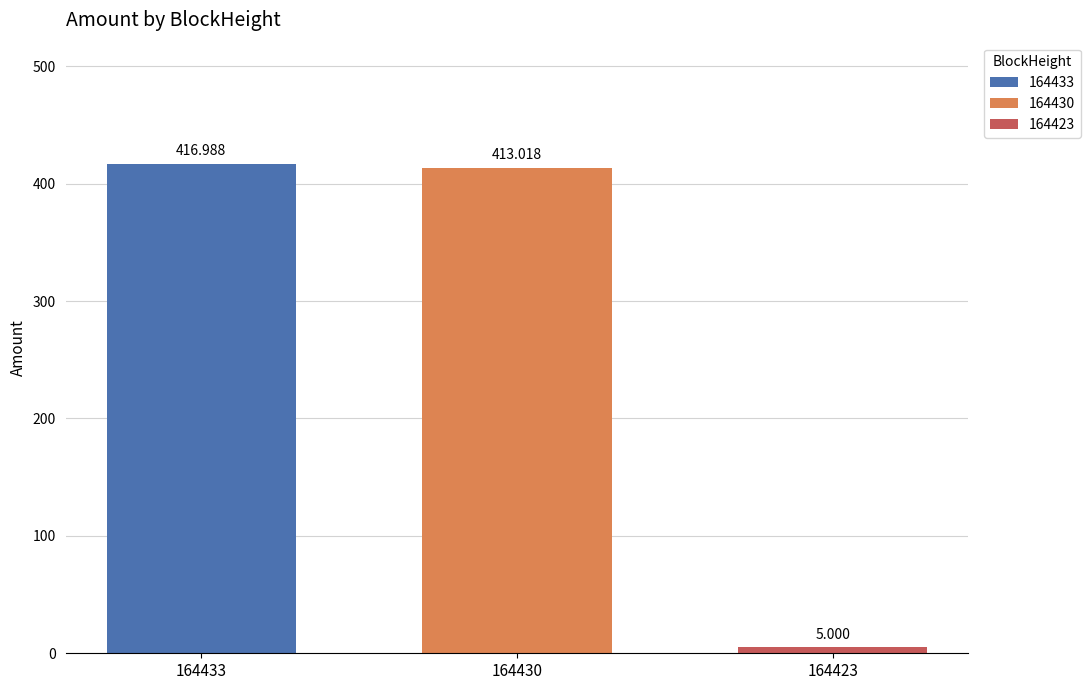

How many distinct data groups are displayed?

3